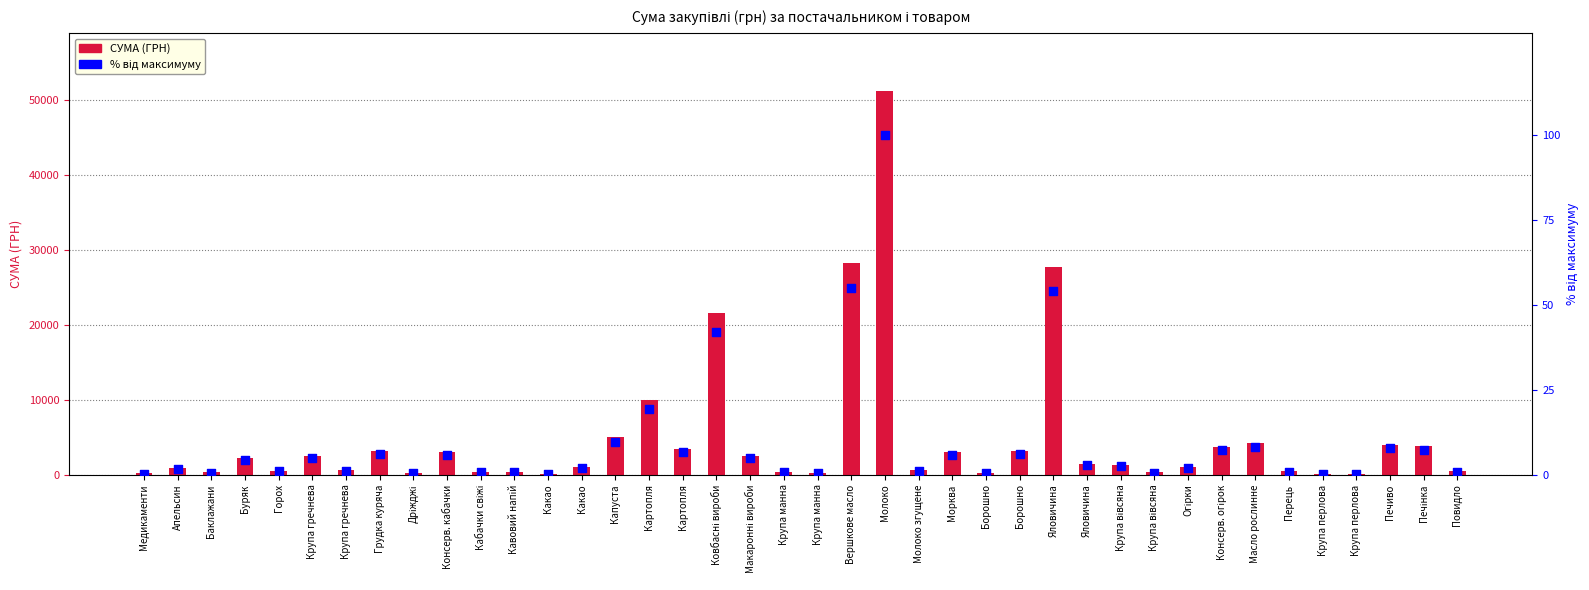

At which category is the sum across all series the highest?

Молоко